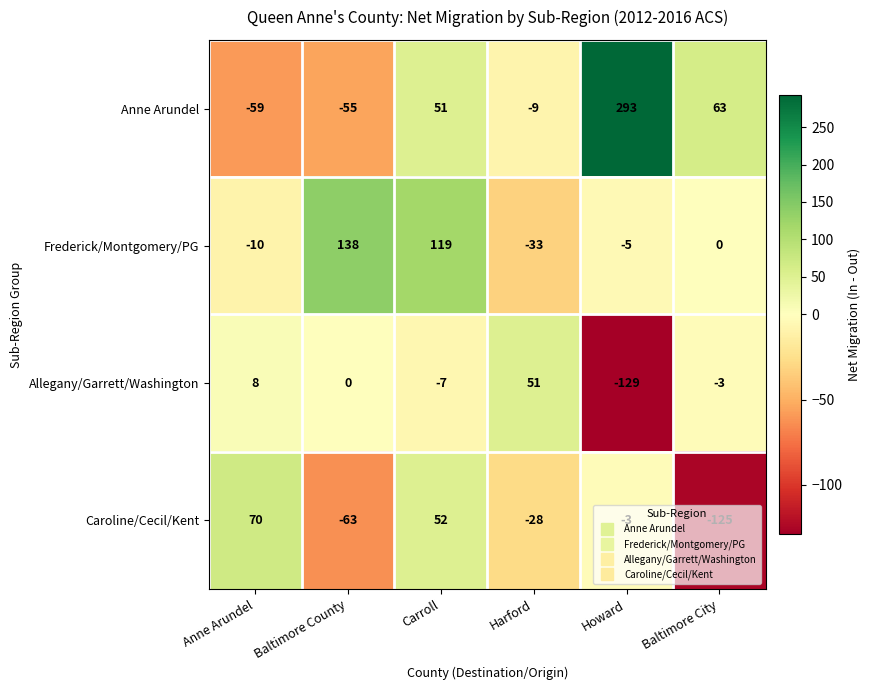

What value does the Frederick/Montgomery/PG series have at Baltimore County?

138